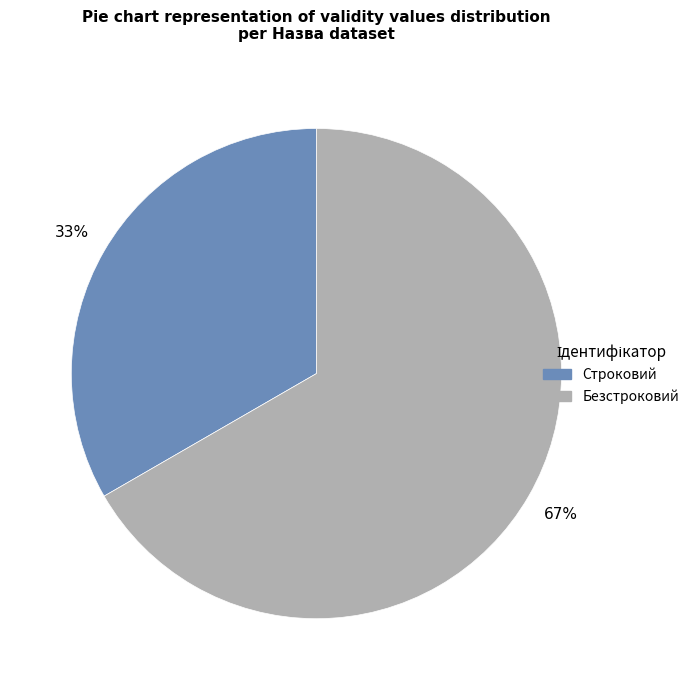

Is it true that Строковий is 33% of the pie?

True